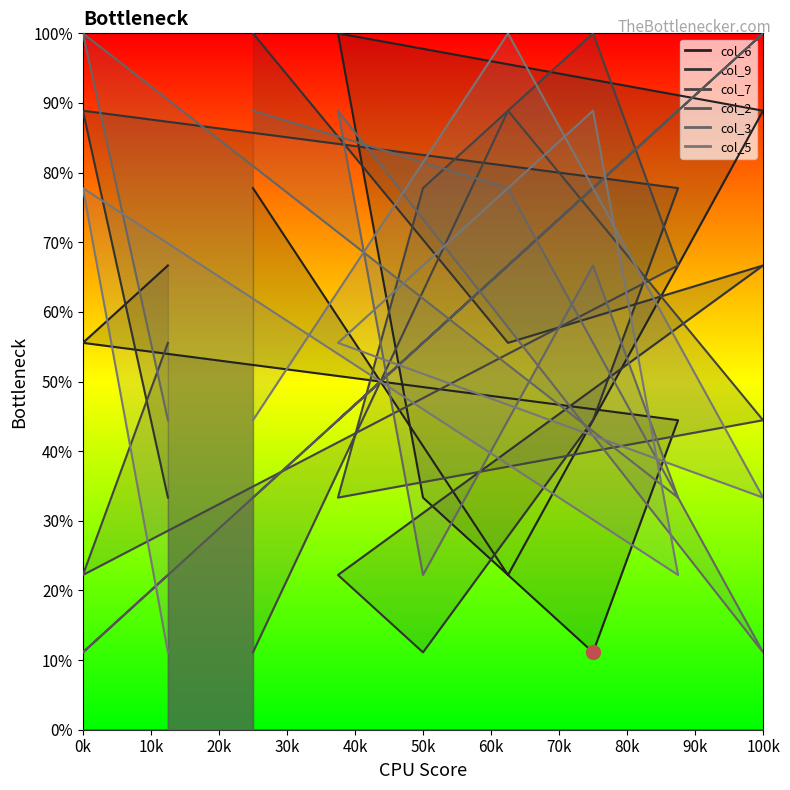

What is the average value of the col_5 series?

5.6